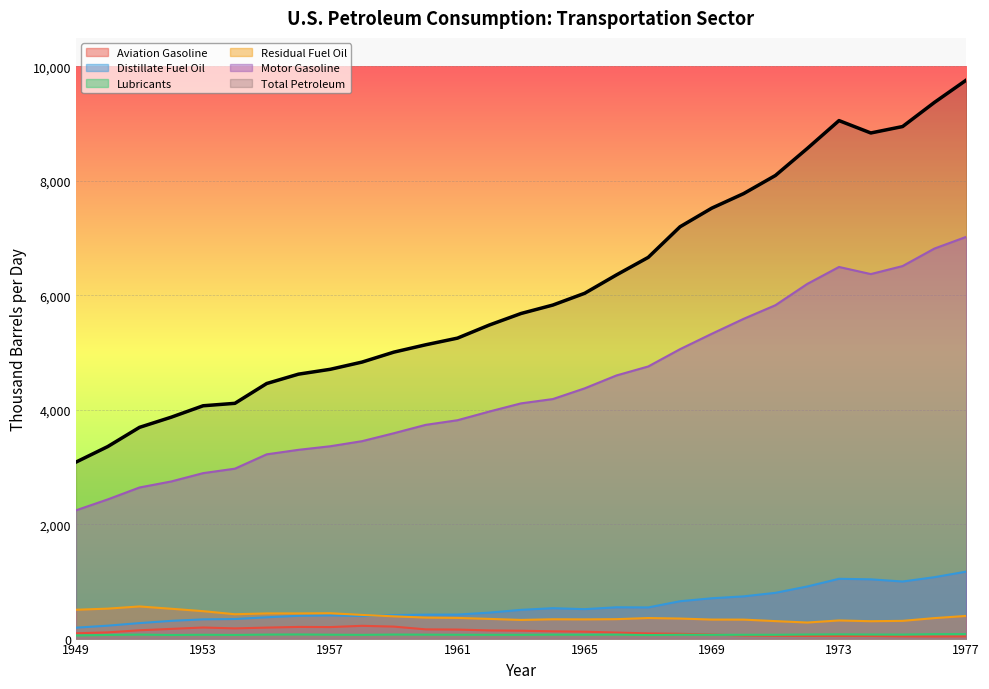

Where does the Lubricants series first go above 67?

1951